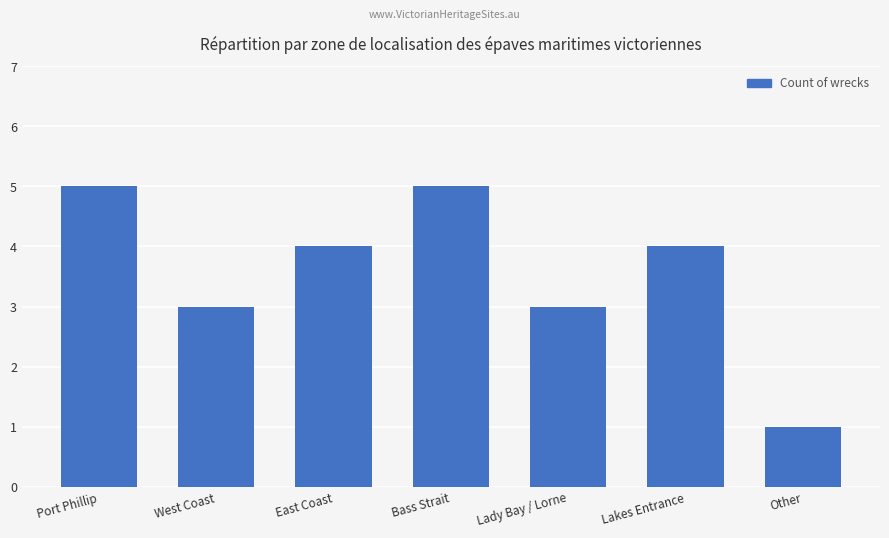

True or false: the data shows 5 at West Coast.

False